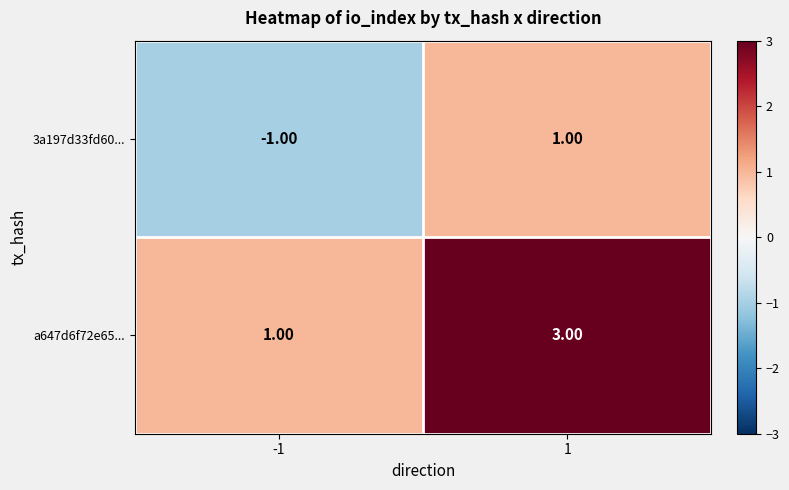

List the labels in order of 3a197d33fd60... value, smallest first.

-1, 1